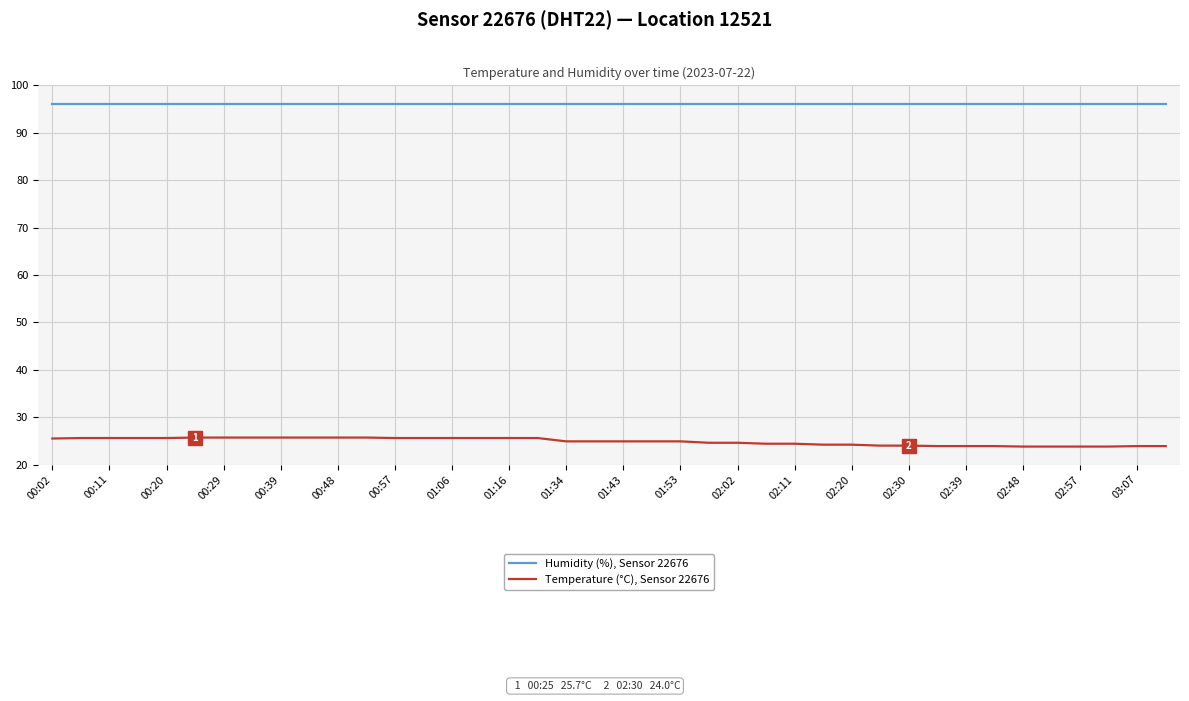

What is the highest value of the Humidity (%), Sensor 22676 series?

96.0